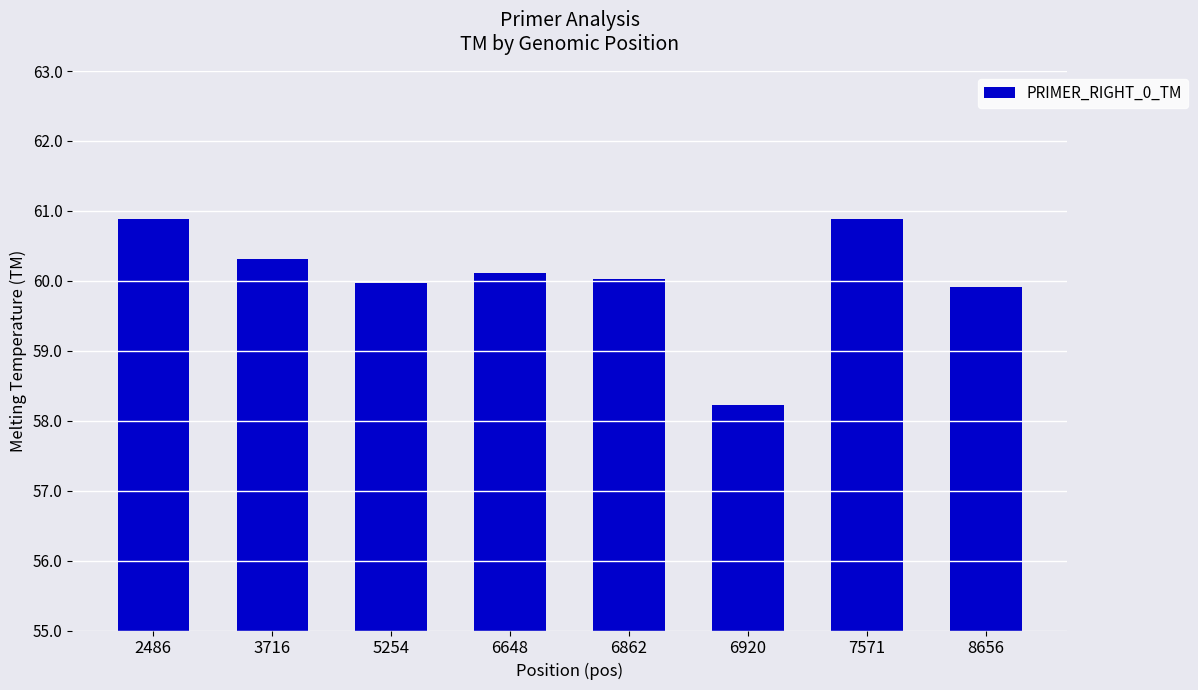

What is the difference between the maximum and minimum values?

2.7